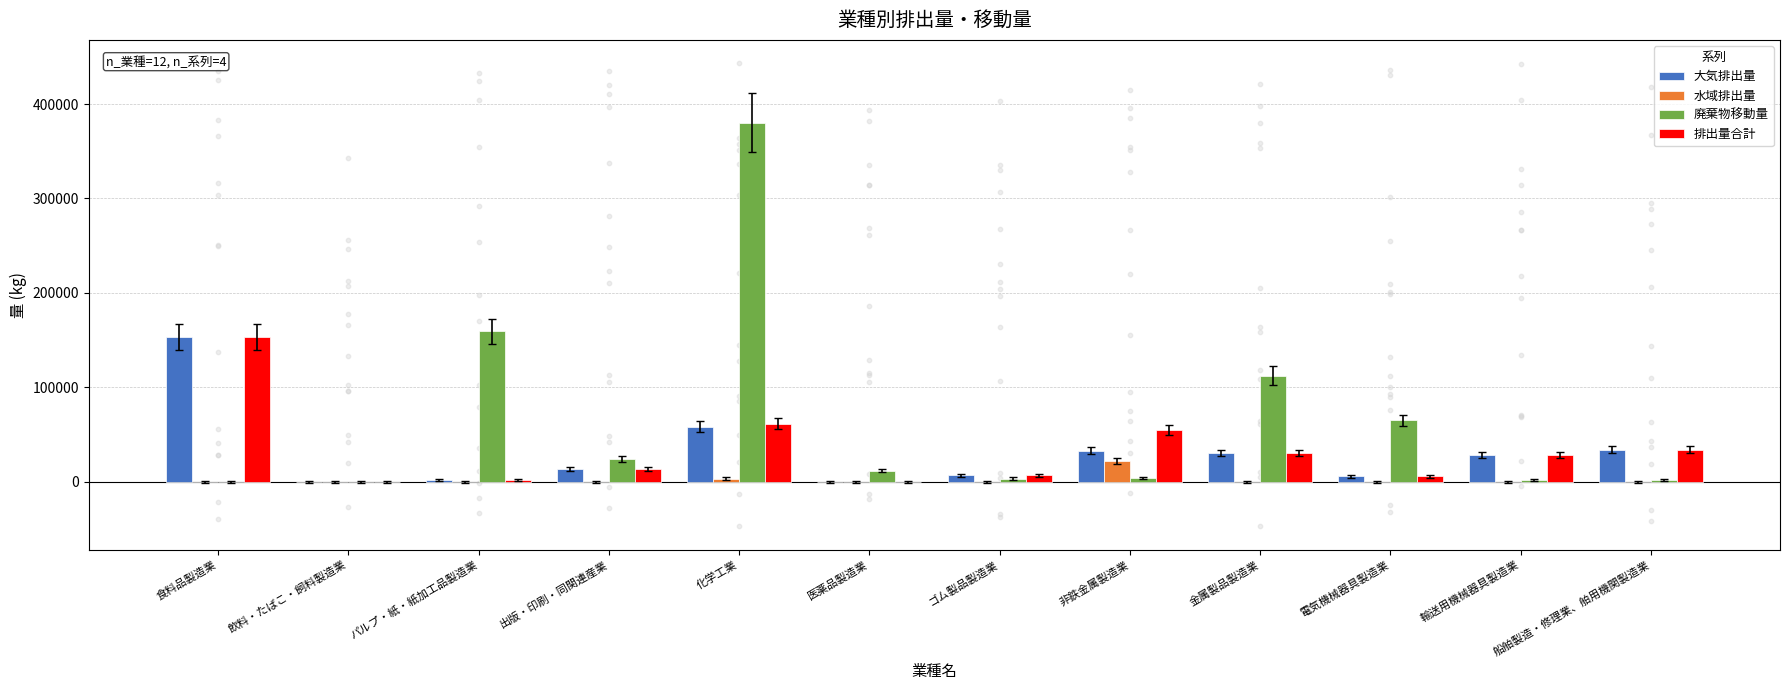

Which series has the largest total across all categories?

廃棄物移動量